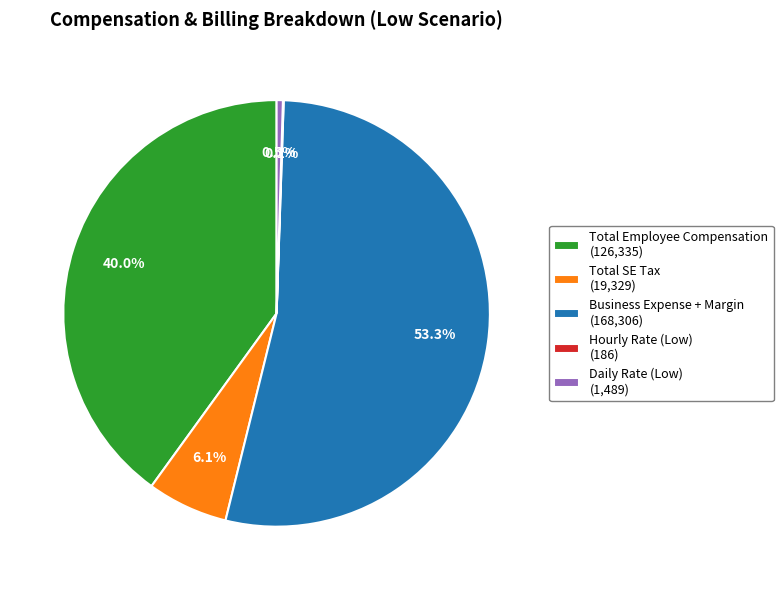

Which has a higher value, Total SE Tax (19,329) or Business Expense + Margin (168,306)?

Business Expense + Margin (168,306)